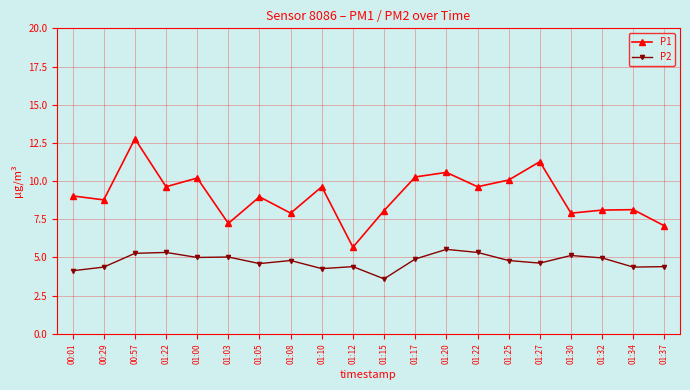

At which category is the sum across all series the highest?

00:57